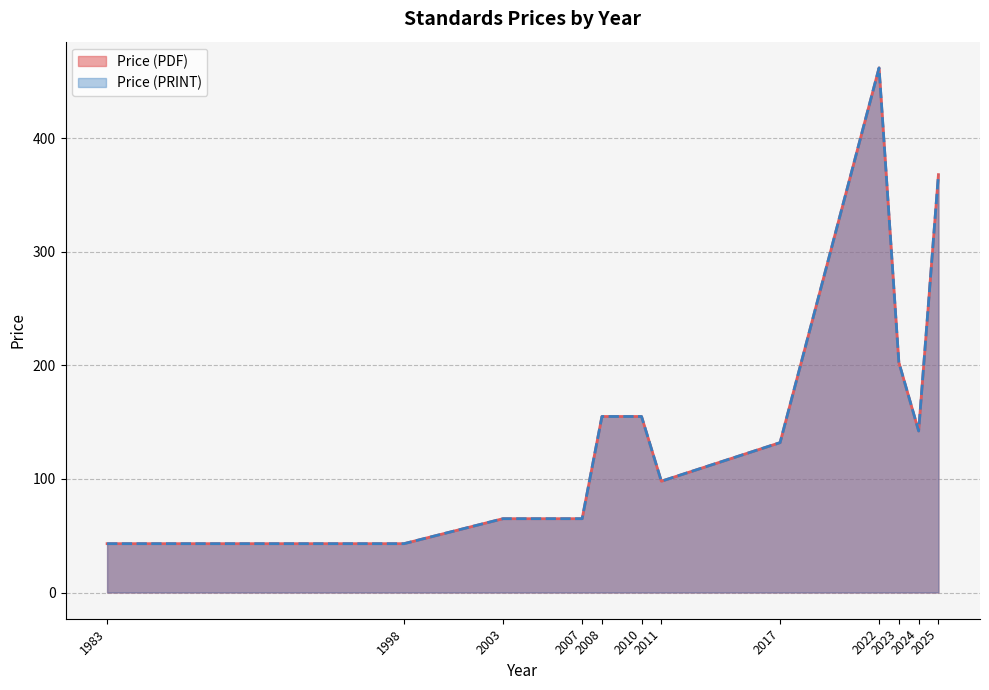

What is the difference between the Price (PDF) values at 2024 and 2022?

330.0